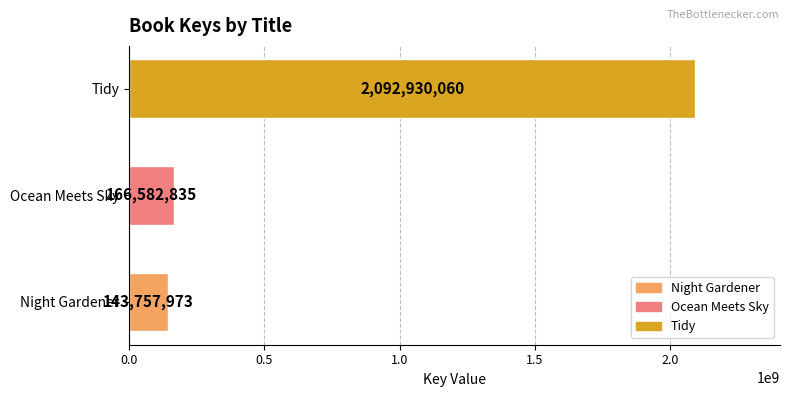

Reading bottom to top, extract all data points from this chart.

143757973	166582835	2092930060